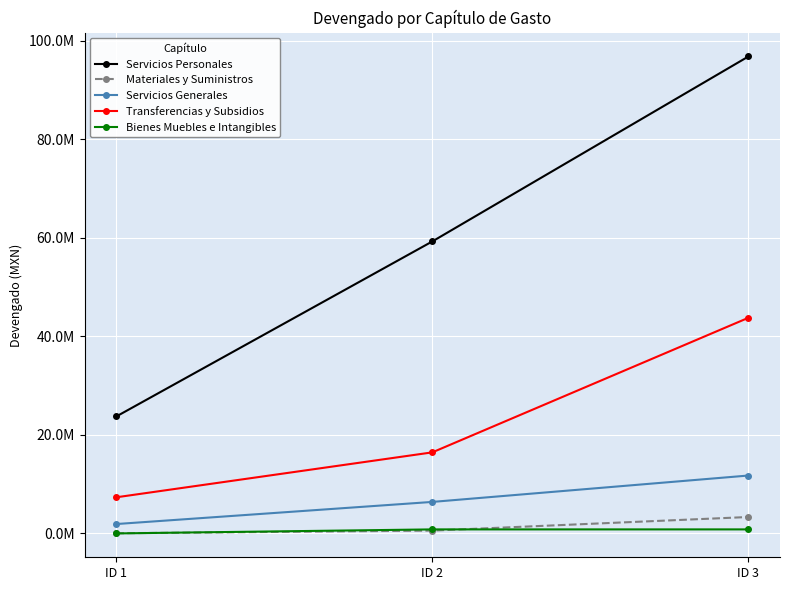

Is this an area chart (filled region under the line)?

No